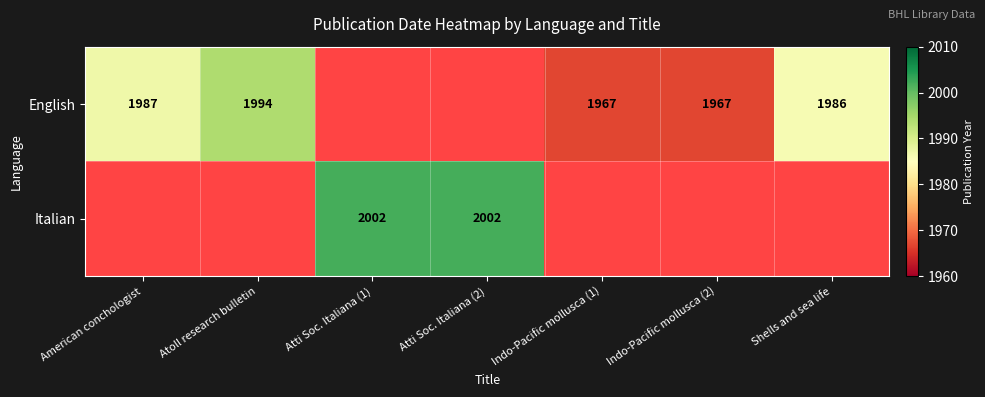

Is it true that Italian equals 633 at Atti Soc. Italiana (1)?

False